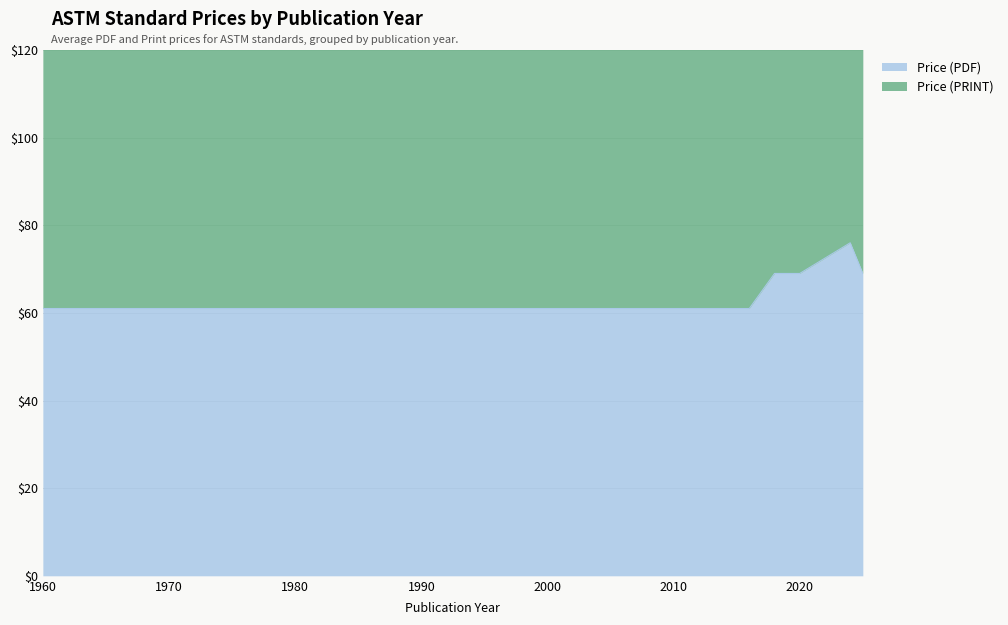

Which category has the lowest value across all series?

1960